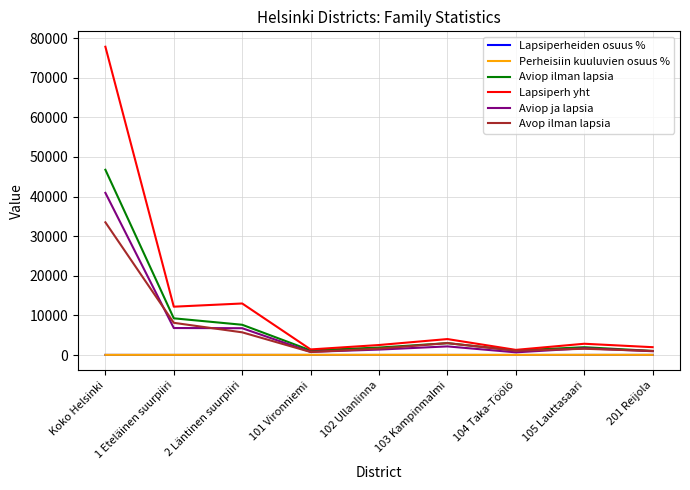

What are all the series names shown in the legend?

Lapsiperheiden osuus %, Perheisiin kuuluvien osuus %, Aviop ilman lapsia, Lapsiperh yht, Aviop ja lapsia, Avop ilman lapsia